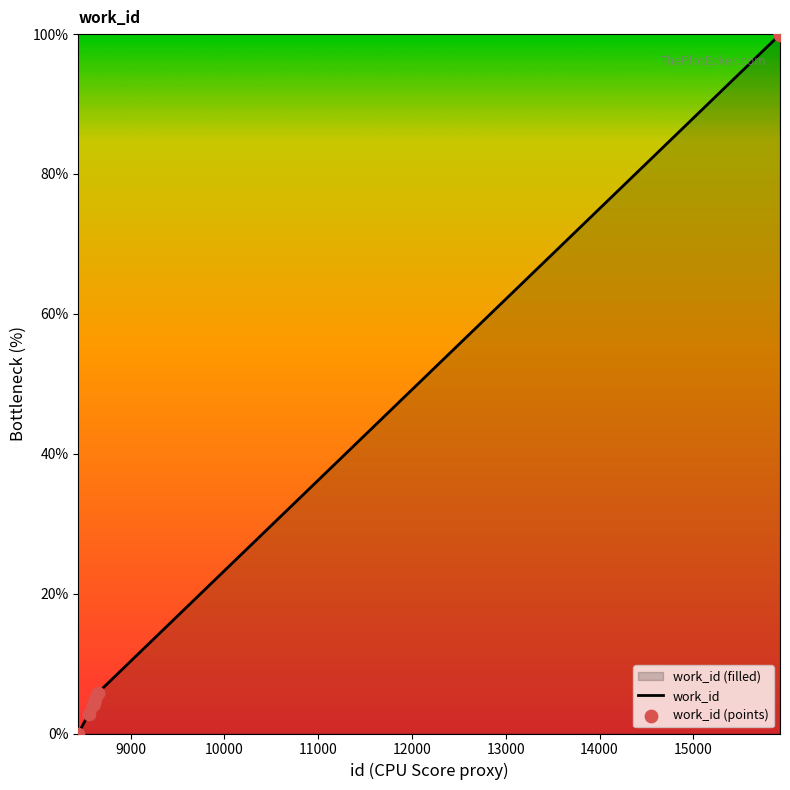

What is the difference between the maximum and minimum values?

100.0